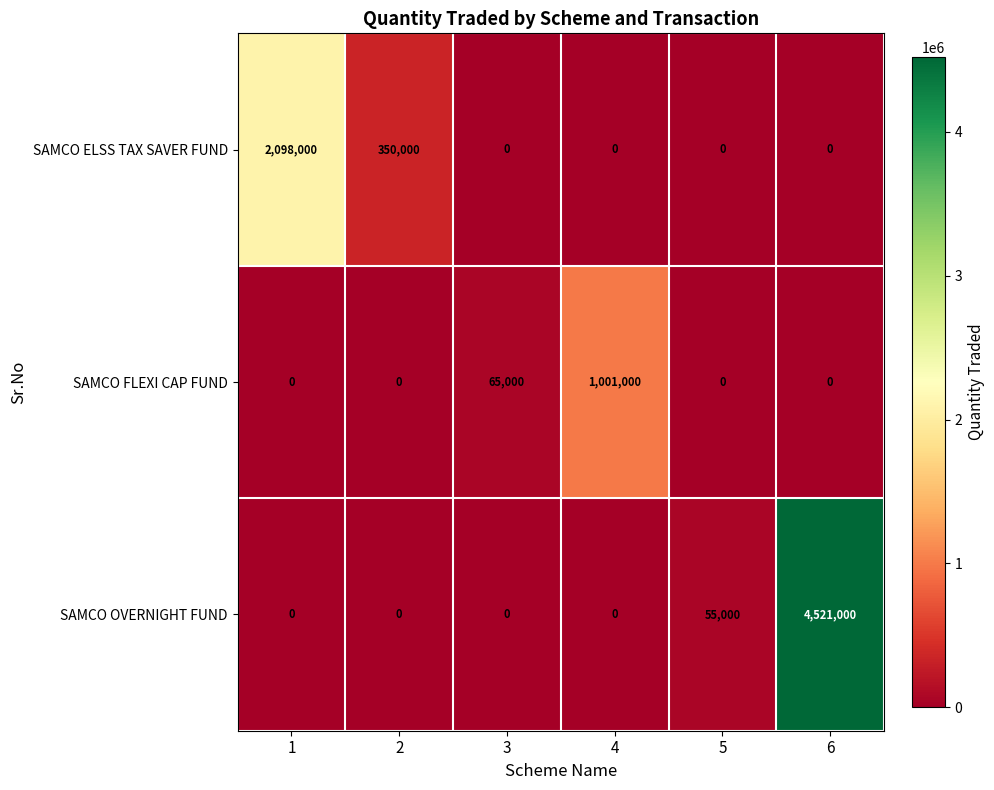

What is the difference between the highest and lowest values at 6?

4521000